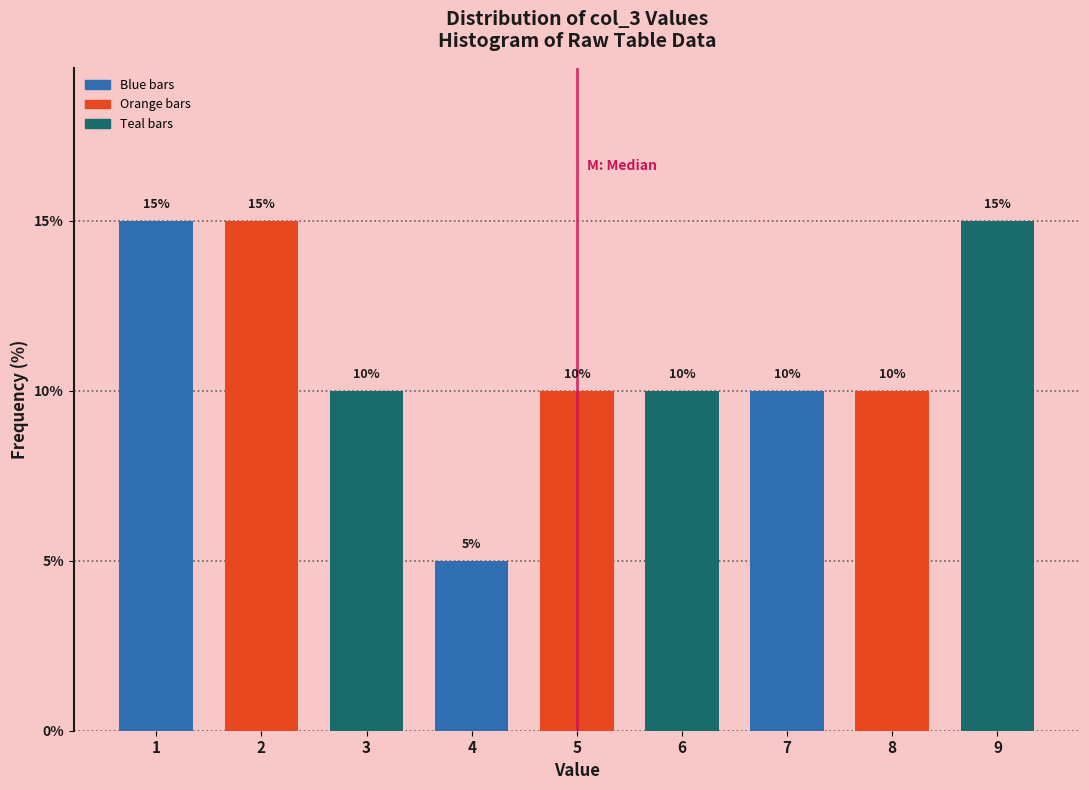

Reading left to right, extract all data points from this chart.

1=15	2=15	3=10	4=5	5=10	6=10	7=10	8=10	9=15